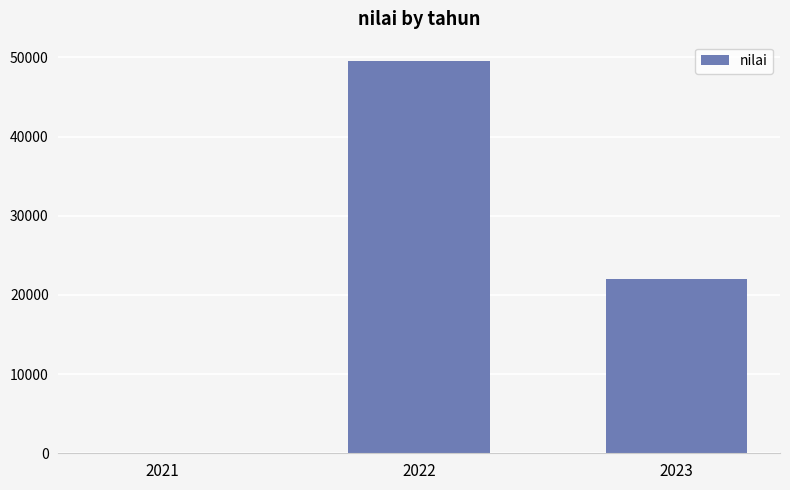

The value at 2021 is 37. True or false?

True